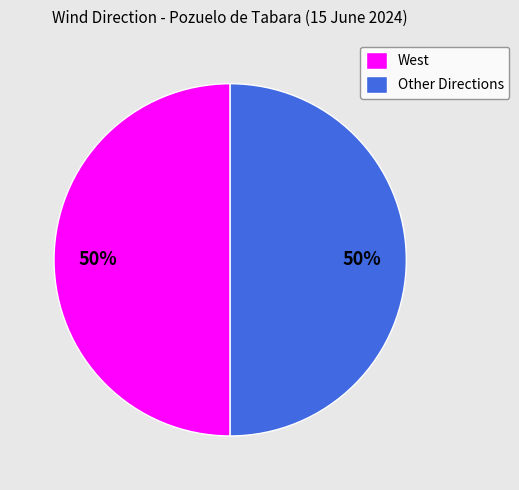

To the nearest percent, what percentage of the pie is Other Directions?

50%